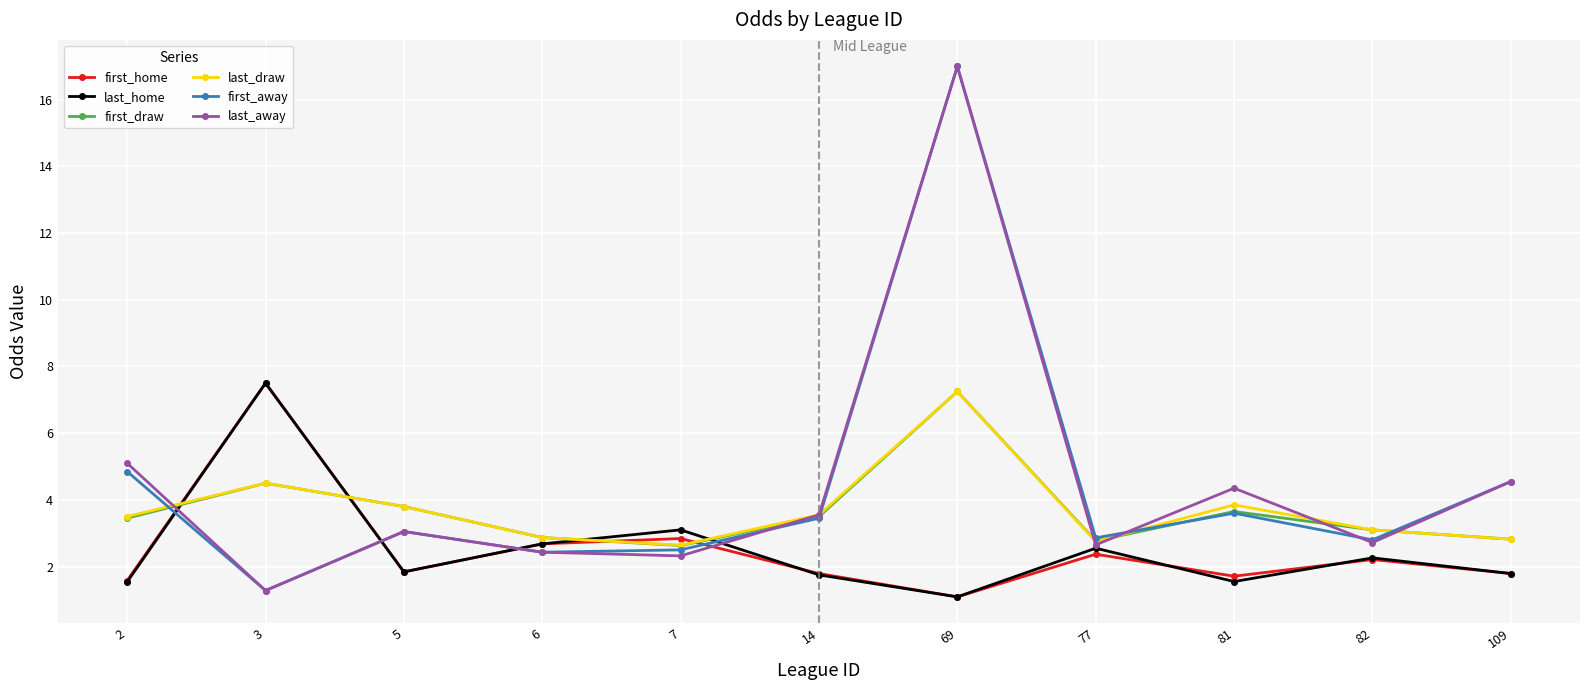

What is the total value across all series at 2?

20.0